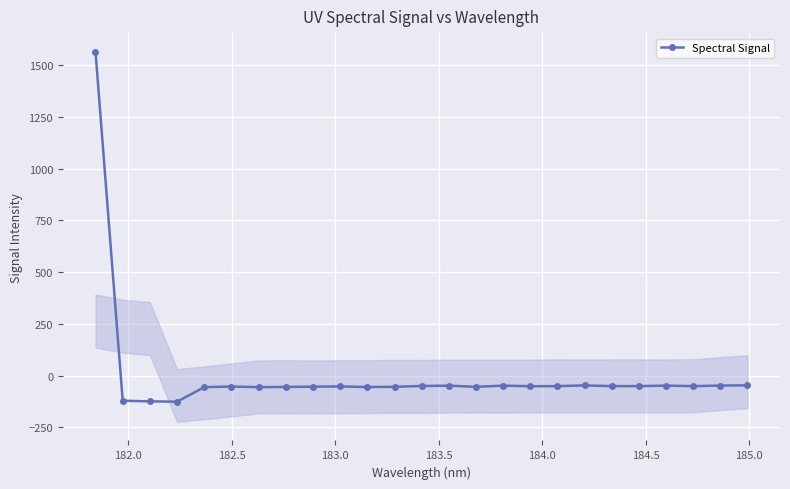

True or false: Spectral Signal has more than 1 points higher than both neighbors.

True